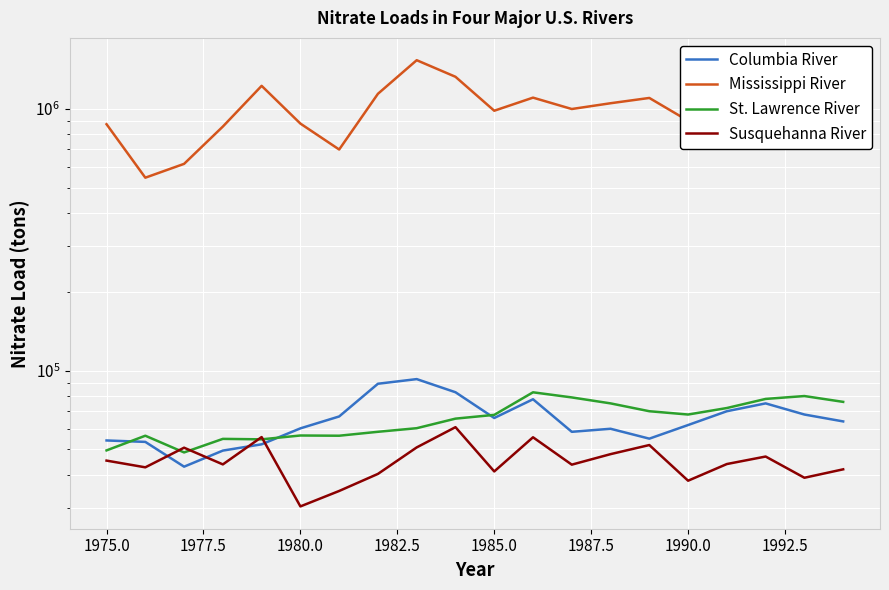

What is the minimum value for Mississippi River?

545643.8